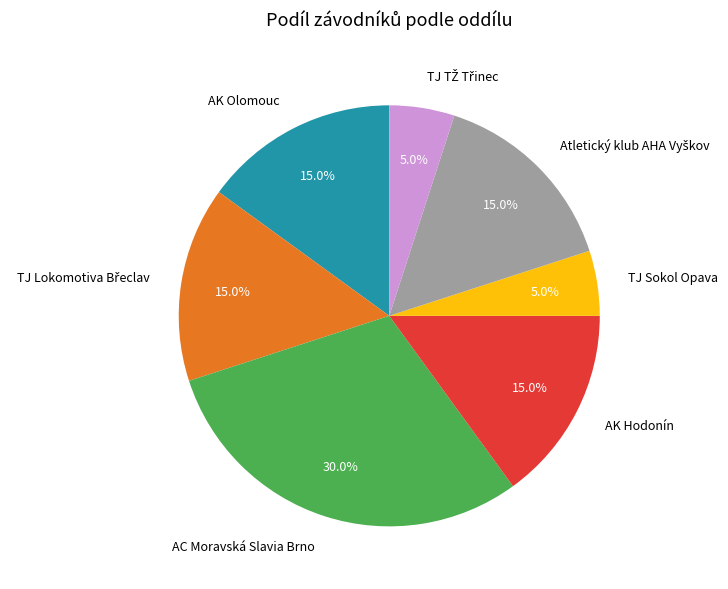

What percentage do AC Moravská Slavia Brno and TJ Sokol Opava together represent?

35.0%